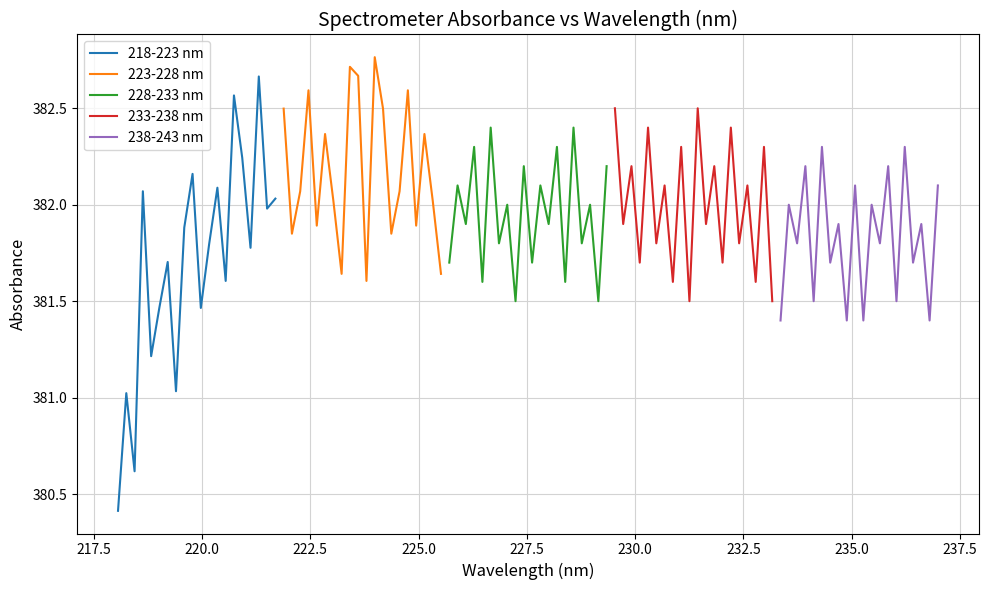

What is the lowest value of the 238-243 nm series?

381.4